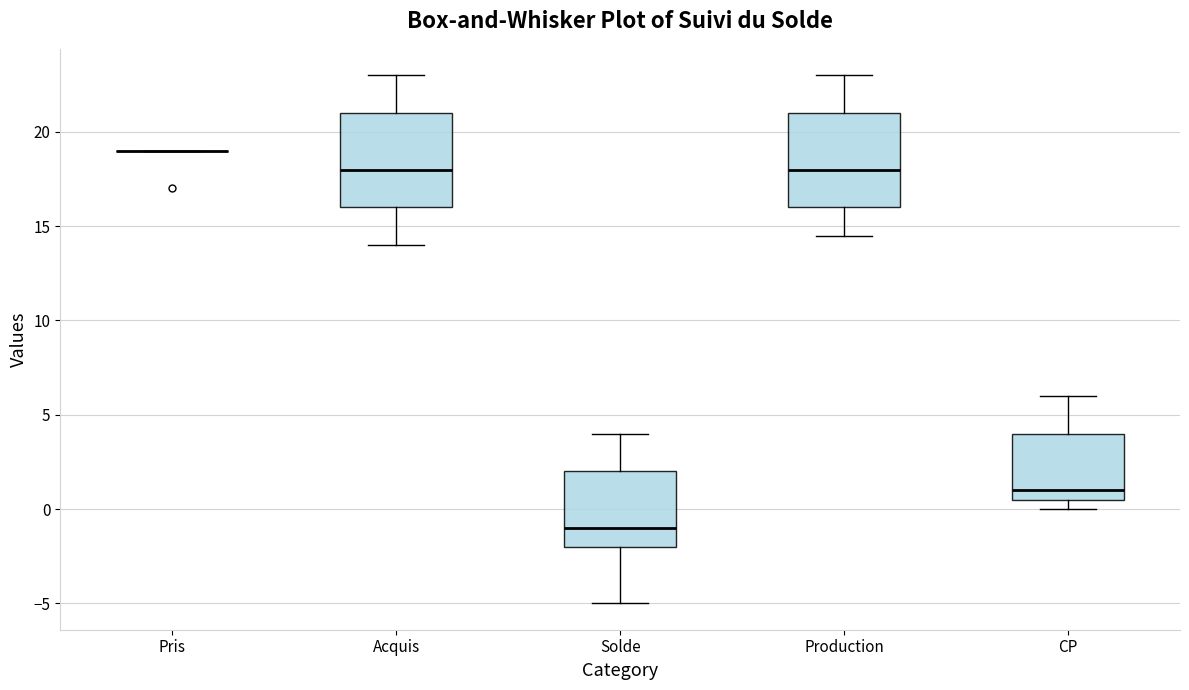

Reading left to right, read every box against the y-axis: the position of its median line, the range the box covers, and the ends of its whiskers. The values are not printed on the chart, so give them approximately, as read against the axis.

Pris: box collapsed to a line at 19.0, whiskers 19.0 to 19.0
Acquis: median 18.0, box 16.0 to 21.0, whiskers 14.0 to 23.0
Solde: median -1.0, box -2.0 to 2.0, whiskers -5.0 to 4.0
Production: median 18.0, box 16.0 to 21.0, whiskers 14.5 to 23.0
CP: median 1.0, box 0.5 to 4.0, whiskers 0.0 to 6.0